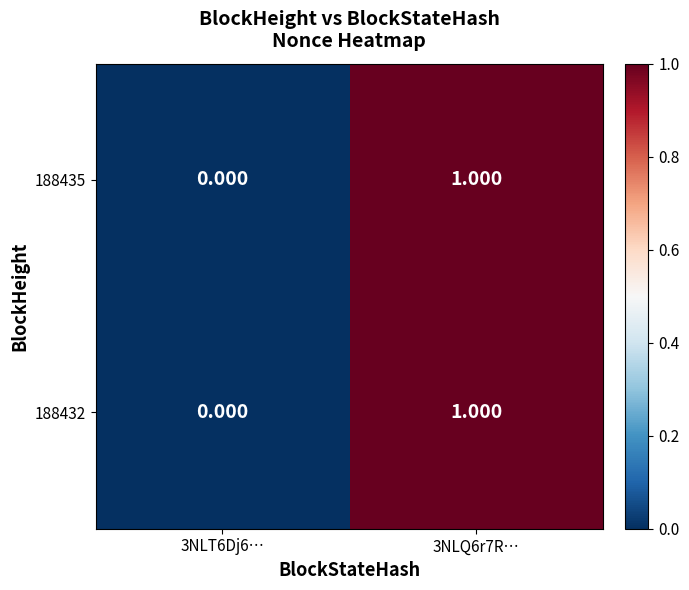

Rank the series at 3NLT6Dj6… from highest to lowest value.

188435, 188432